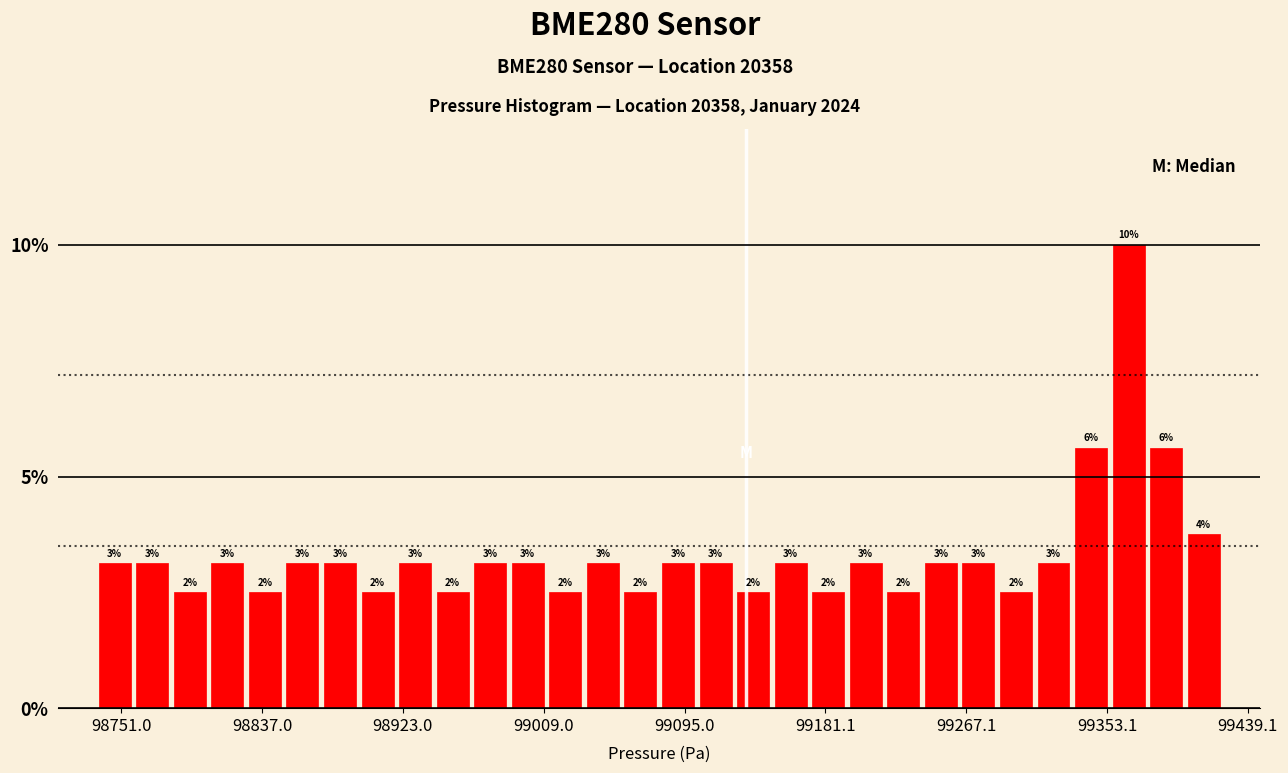

Read against the x-axis, roughly where is the centre of the tallest bar?

99370